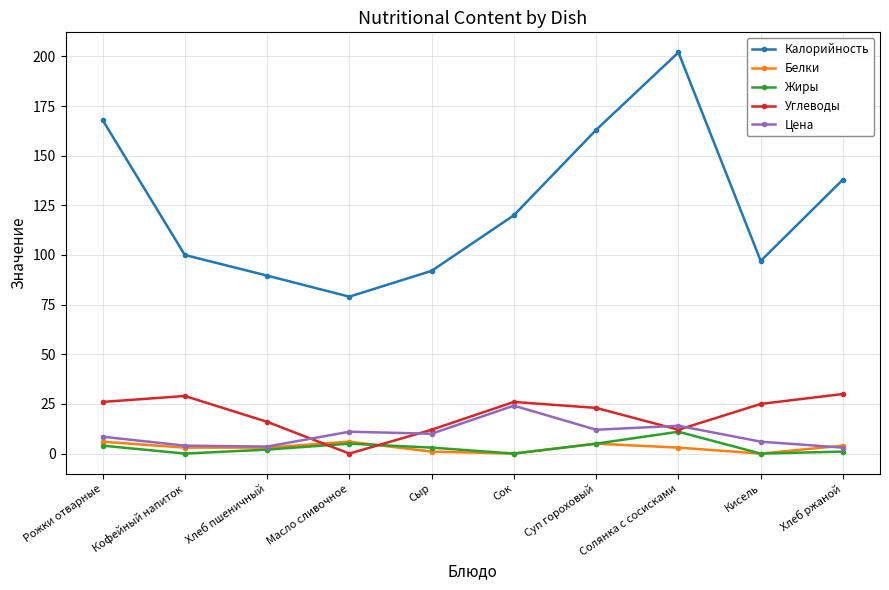

Which label corresponds to the largest value in the chart?

Солянка с сосисками